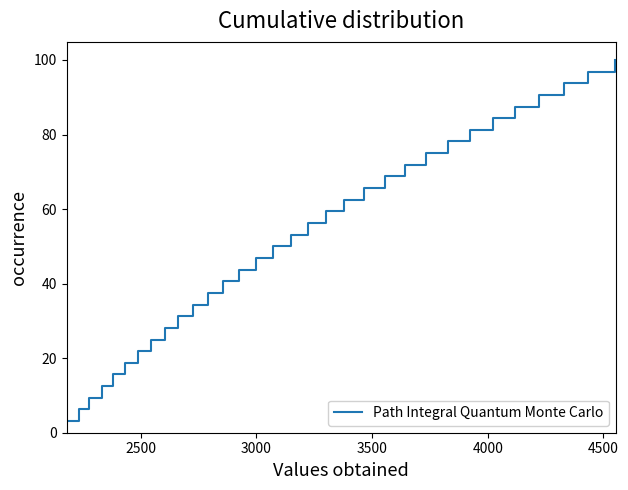

What is the minimum value shown in the chart?

3.1